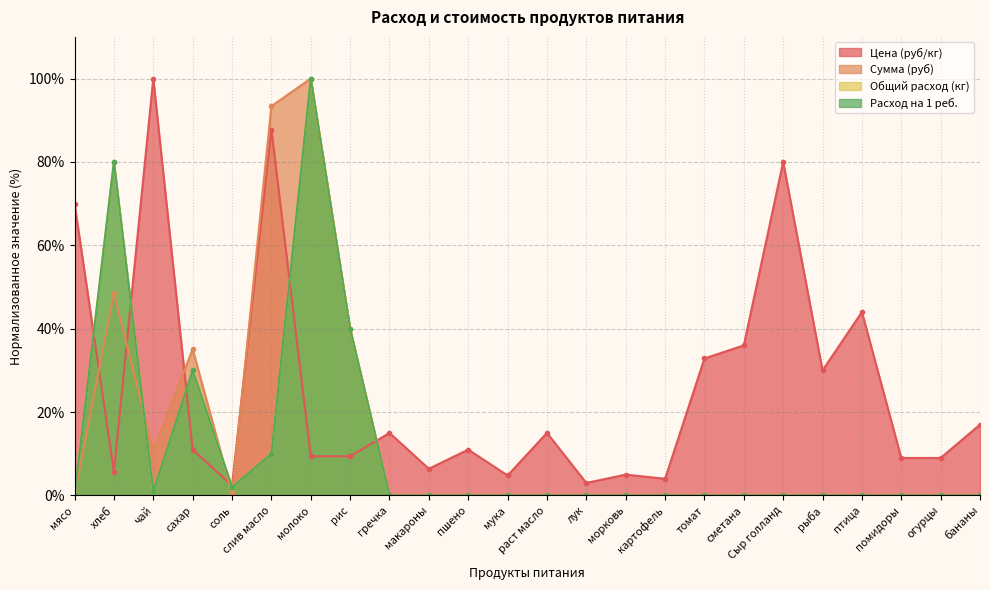

What is the label of the 11th point from the right?

лук